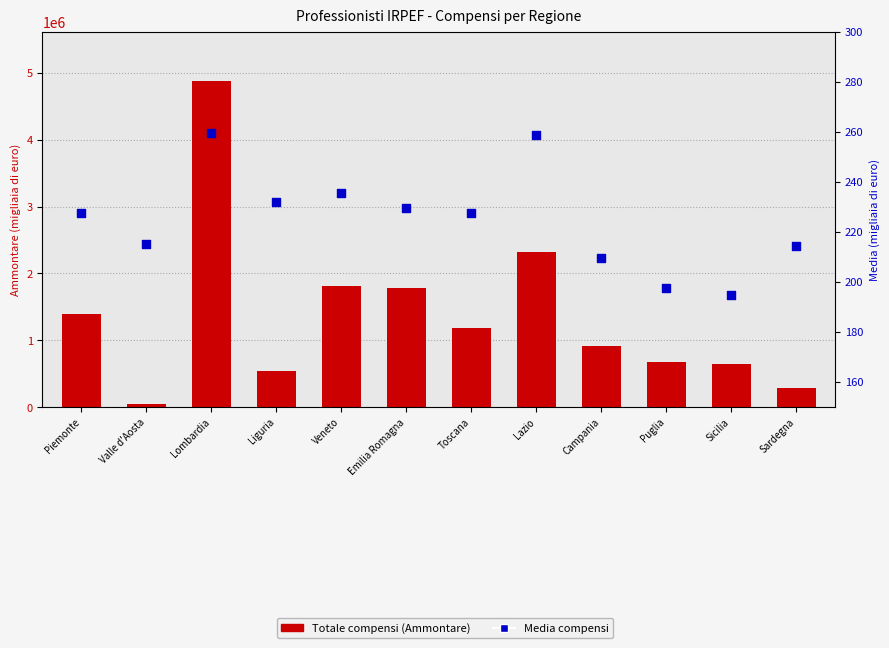

Which series has the largest total across all categories?

Totale compensi (Ammontare)